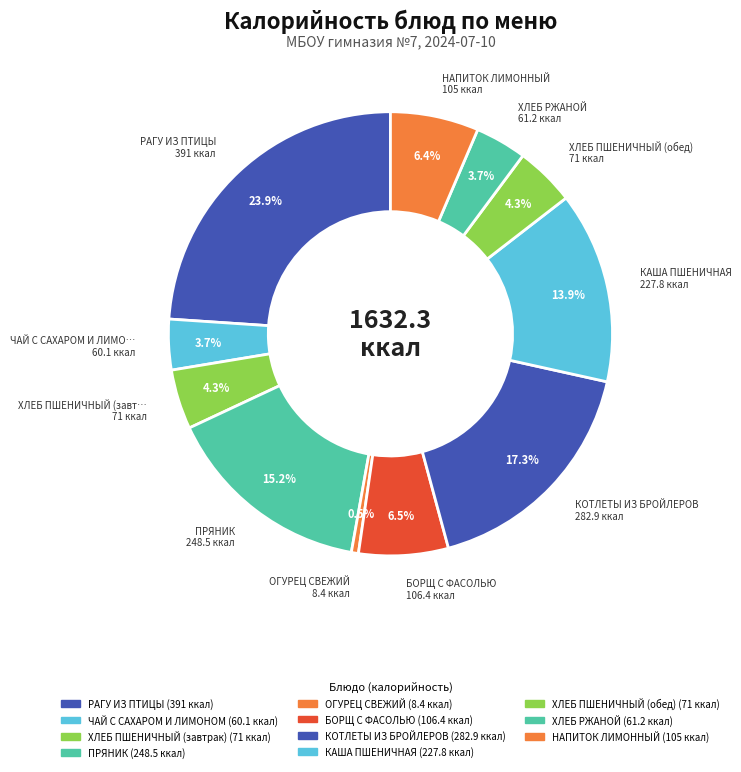

To the nearest percent, what is the difference between the largest and smallest slice percentages?

23%